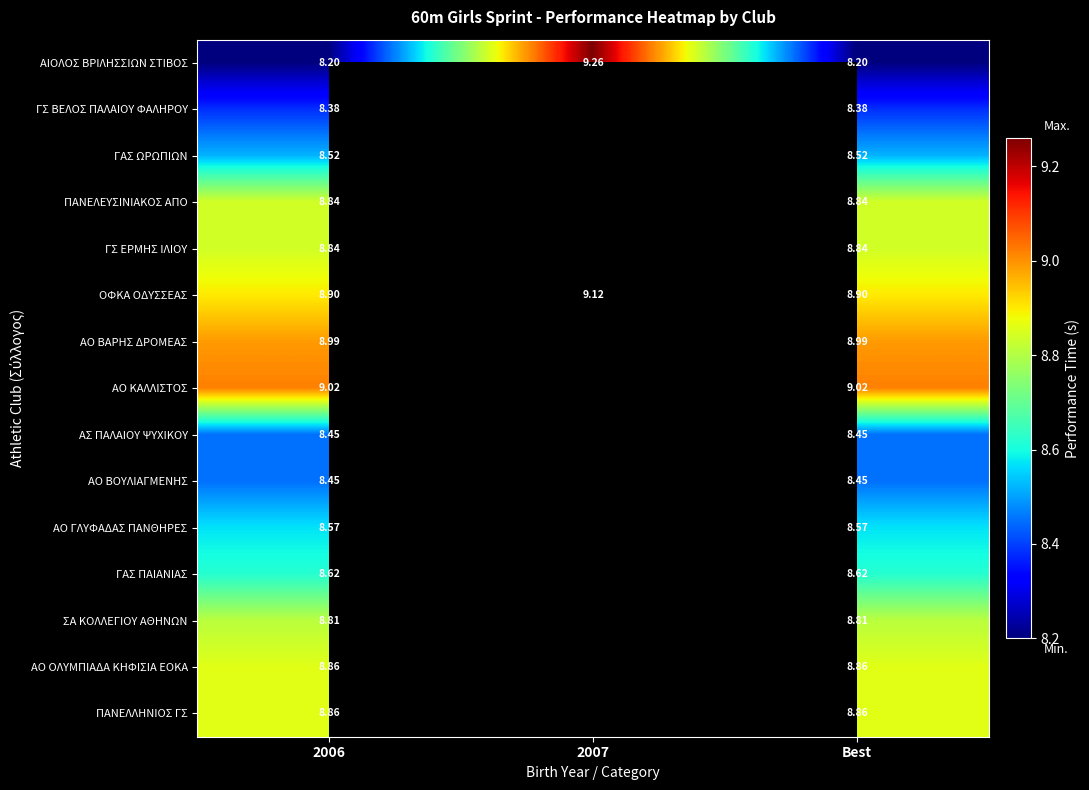

What value does the ΑΟ ΓΛΥΦΑΔΑΣ ΠΑΝΘΗΡΕΣ series have at 2006?

8.6